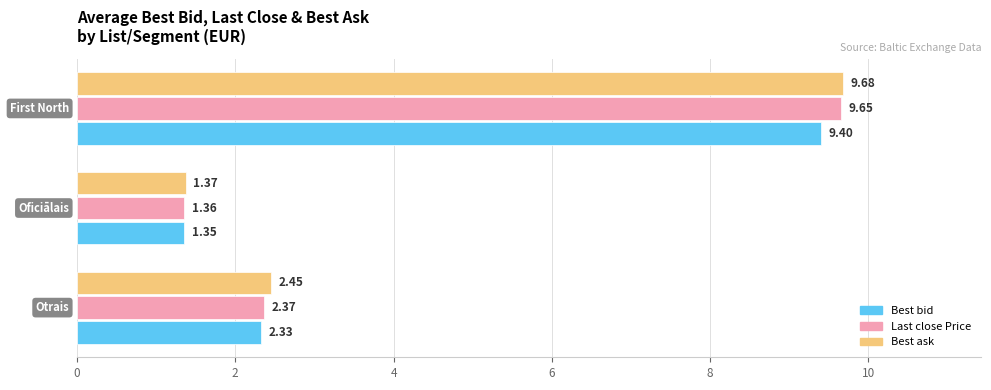

What is the difference between the maximum and minimum values in the Last close Price series?

8.3